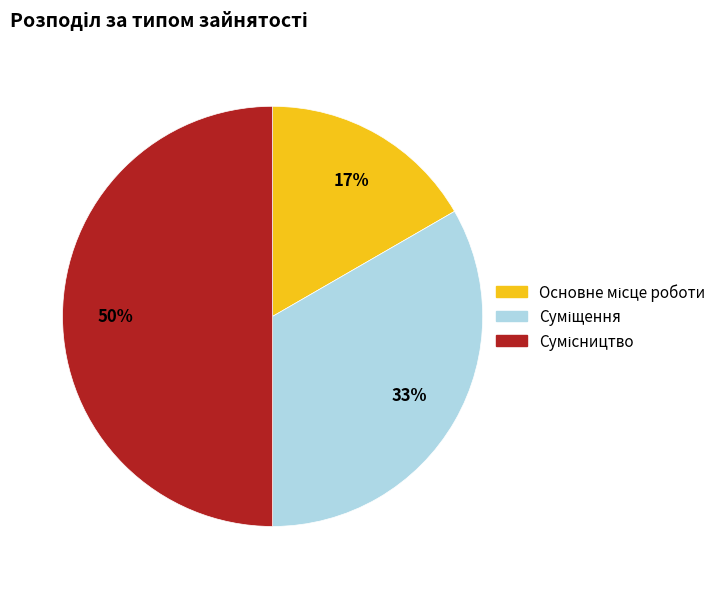

How many segments does this pie chart have?

3